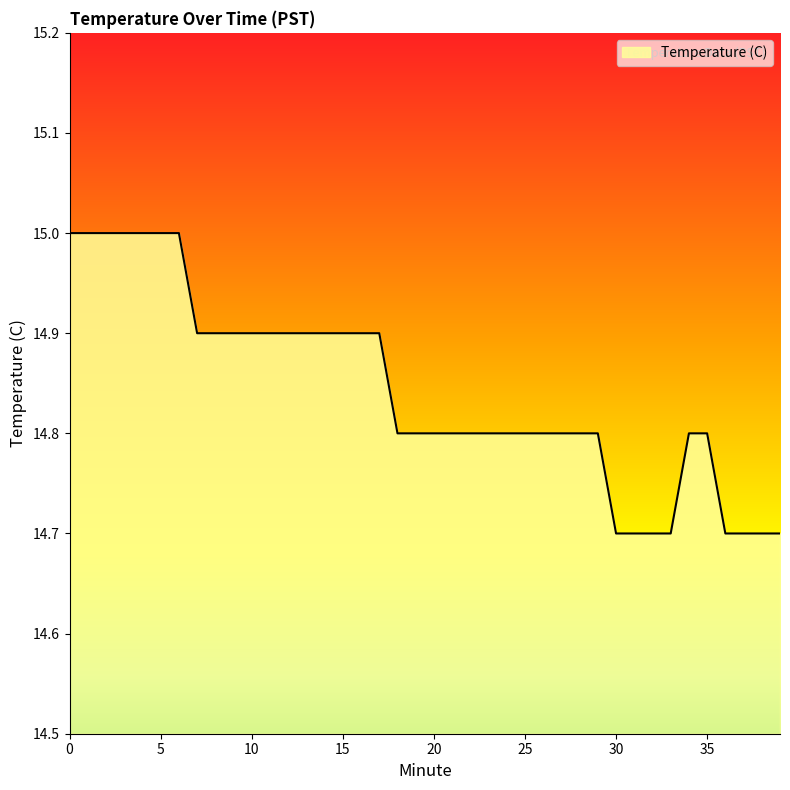

What is the greatest value displayed?

15.0